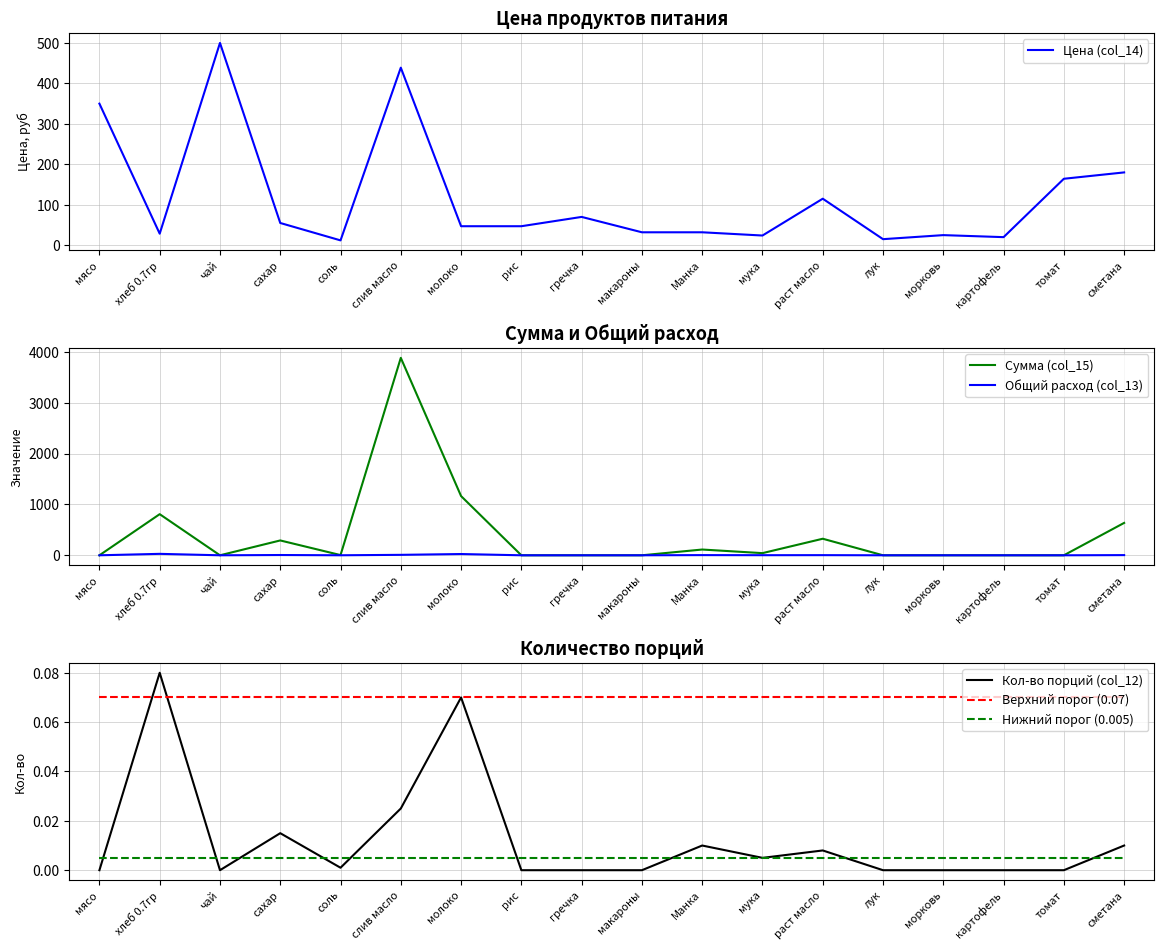

Reading right to left, what are all the values shown in this chart?

Цена (col_14): 180.0	164.3	20.0	25.0	15.0	115.0	24.0	32.0	32.0	70.0	47.0	47.0	438.9	12.0	55.0	500.0	28.6	350.0
Сумма (col_15): 637.2	0.0	0.0	0.0	0.0	325.7	42.5	113.3	0.0	0.0	0.0	1164.7	3884.2	4.2	292.1	0.0	809.1	0.0
Общий расход (col_13): 3.5	0.0	0.0	0.0	0.0	2.8	1.8	3.5	0.0	0.0	0.0	24.8	8.8	0.4	5.3	0.0	28.3	0.0
Кол-во порций (col_12): 0.0	0.0	0.0	0.0	0.0	0.0	0.0	0.0	0.0	0.0	0.0	0.1	0.0	0.0	0.0	0.0	0.1	0.0
Верхний порог (0.07): 0.1	0.1	0.1	0.1	0.1	0.1	0.1	0.1	0.1	0.1	0.1	0.1	0.1	0.1	0.1	0.1	0.1	0.1
Нижний порог (0.005): 0.0	0.0	0.0	0.0	0.0	0.0	0.0	0.0	0.0	0.0	0.0	0.0	0.0	0.0	0.0	0.0	0.0	0.0